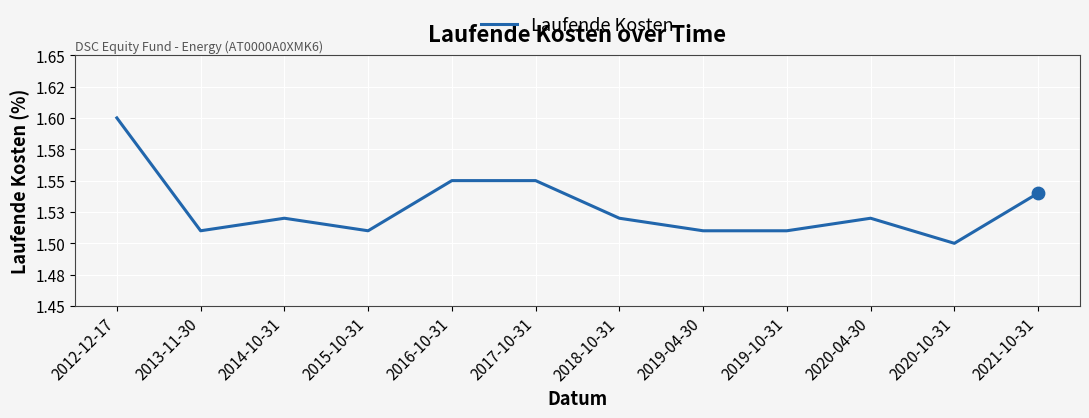

Between 2015-10-31 and 2014-10-31, which is larger?

2014-10-31